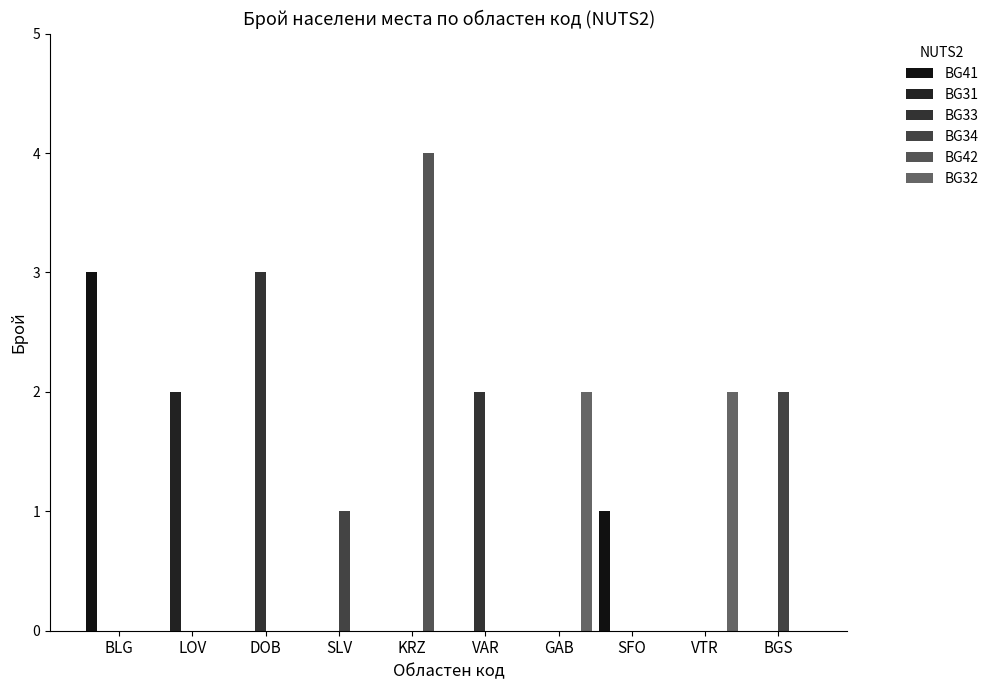

Is it true that BG41 equals 2 at BGS?

False